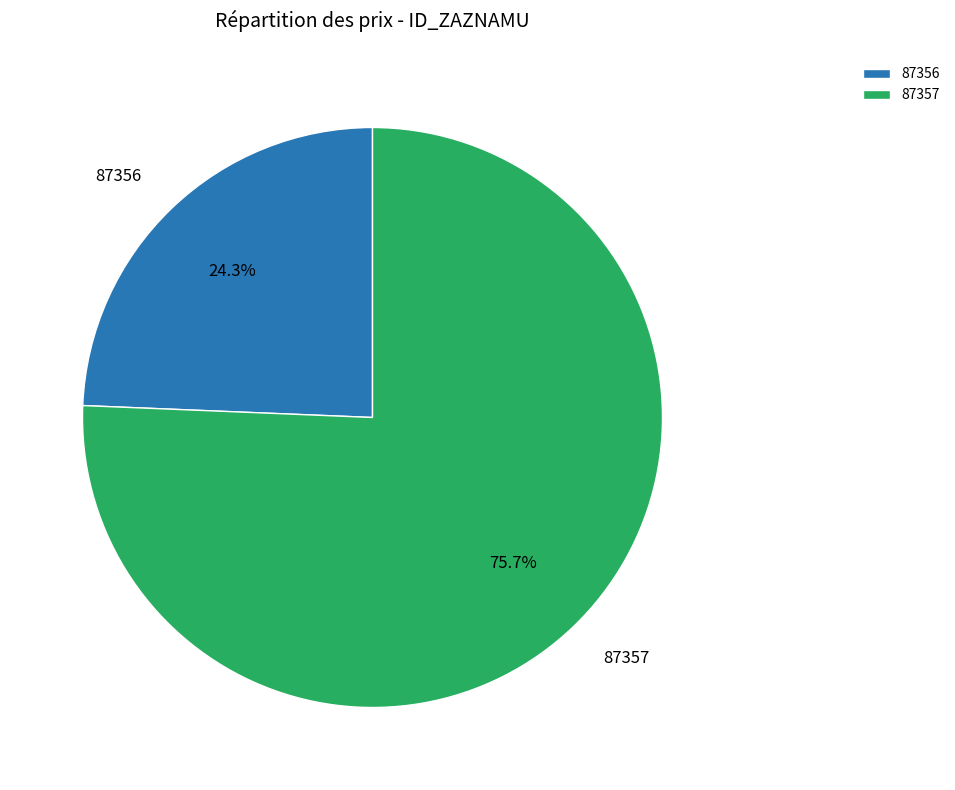

Is it true that 87357 is 82% of the pie?

False